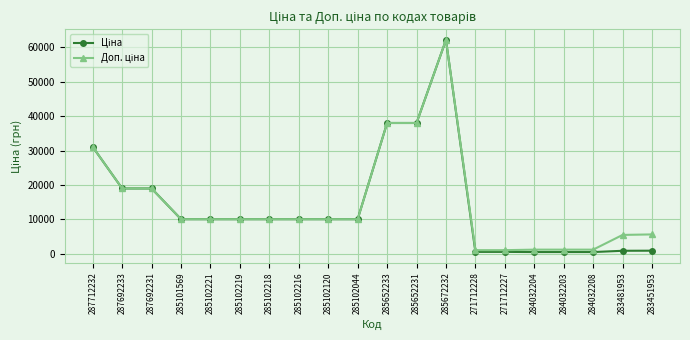

At which category is the sum across all series the highest?

285672232